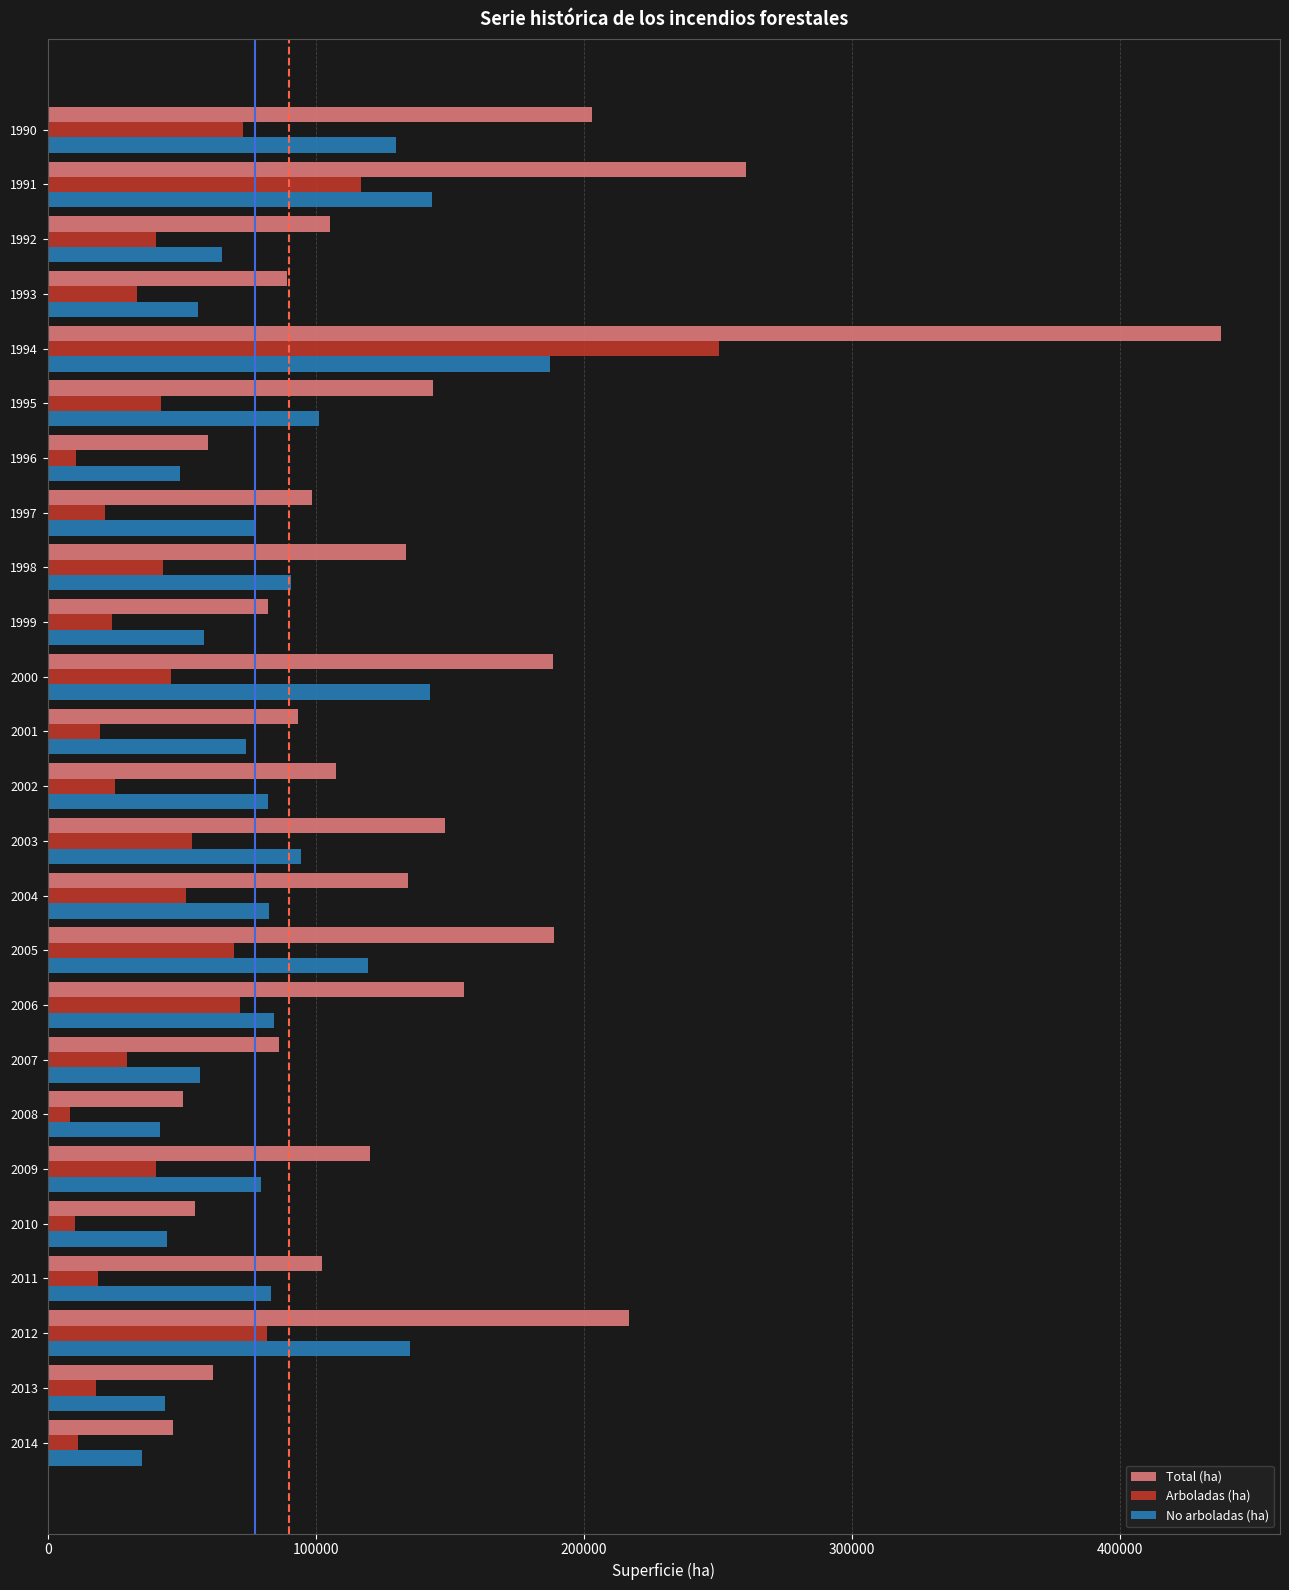

Rank the series at 2013 from highest to lowest value.

Total (ha), No arboladas (ha), Arboladas (ha)